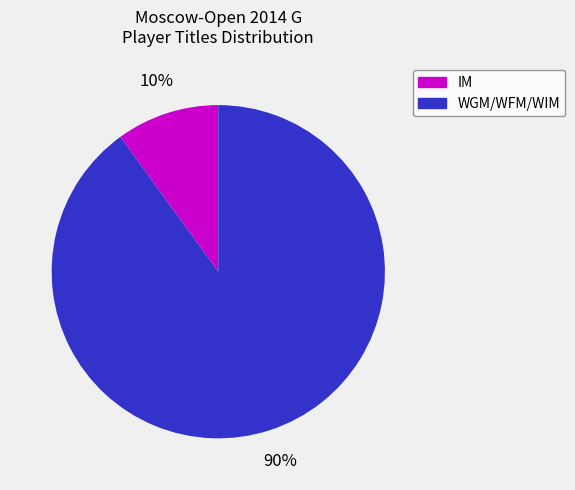

Does any single category account for the majority?

Yes